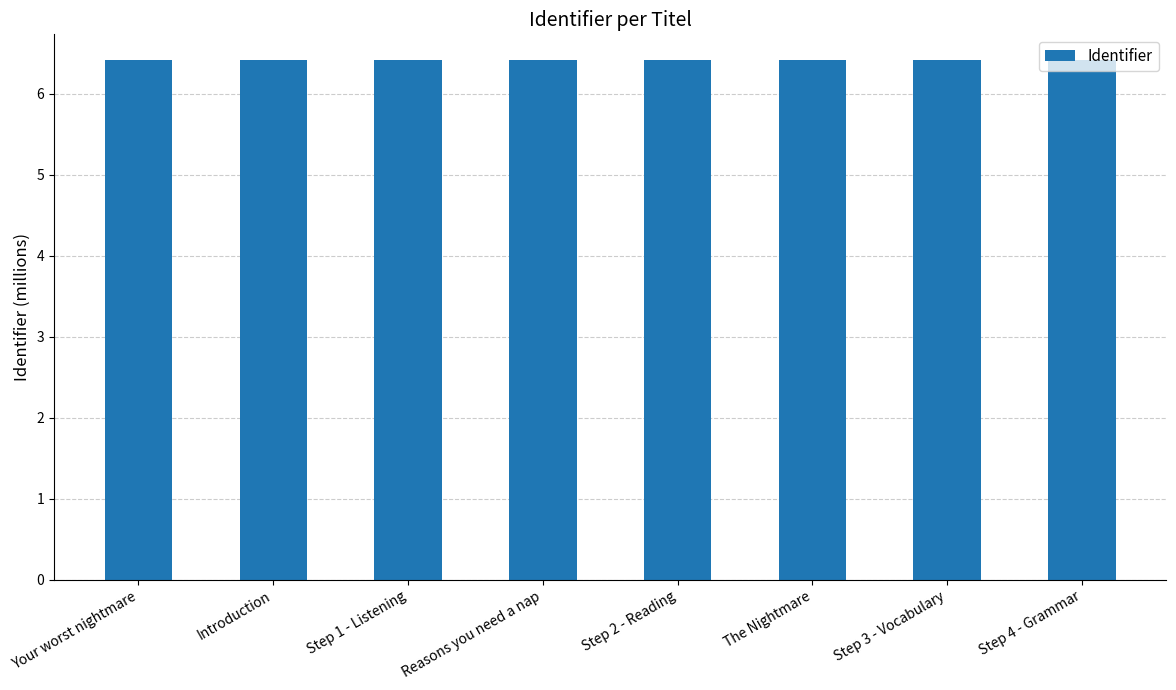

Does the chart contain any negative values?

No